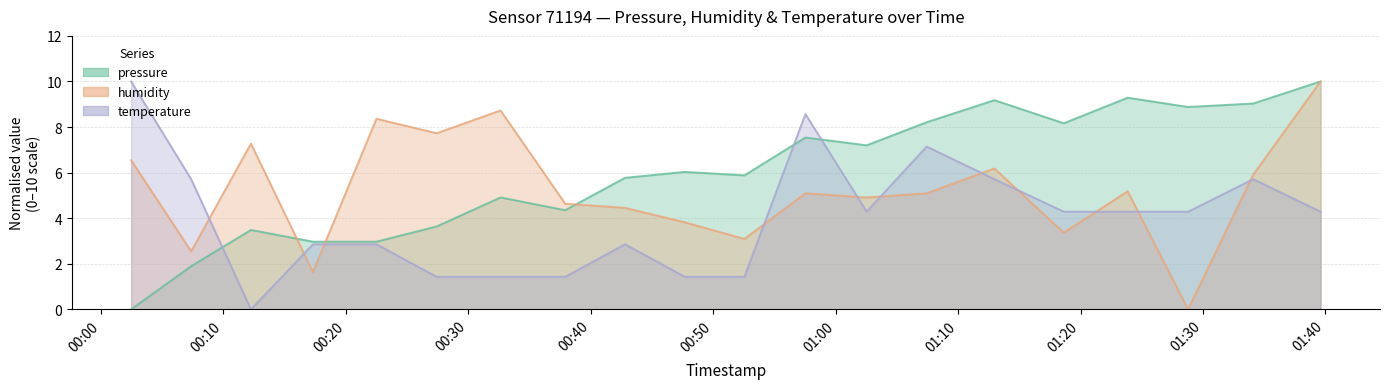

Does the chart have visible grid lines?

Yes